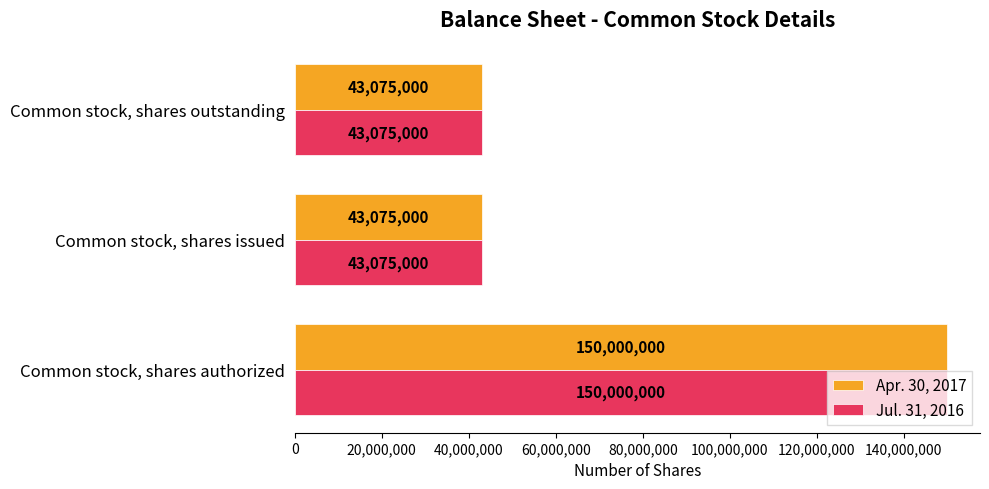

What is the average value of the Jul. 31, 2016 series?

78716667